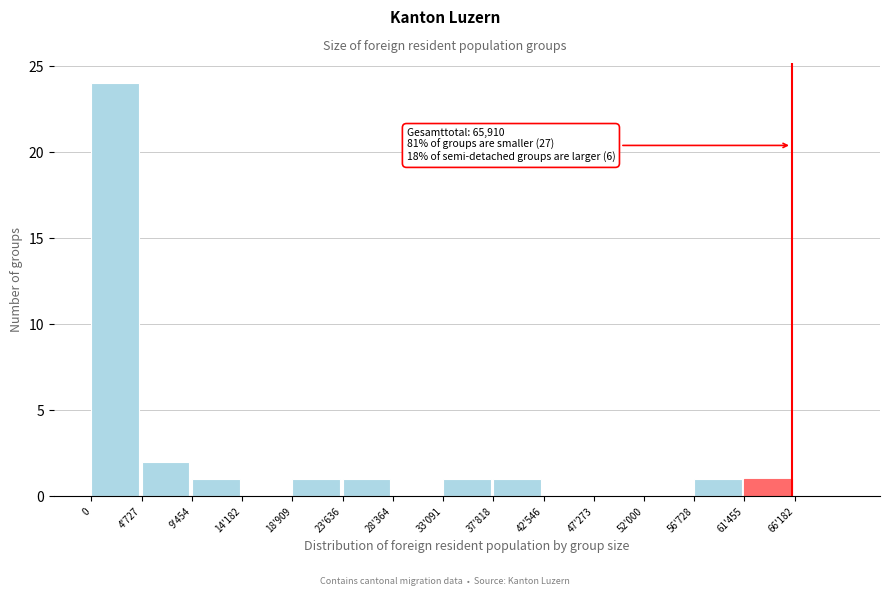

Reading left to right, transcribe all the data shown in this chart.

0=24	4'727=2	9'454=1	14'182=0	18'909=1	23'636=1	28'364=0	33'091=1	37'818=1	42'546=0	47'273=0	52'000=0	56'728=1	61'455=1	66'182=0